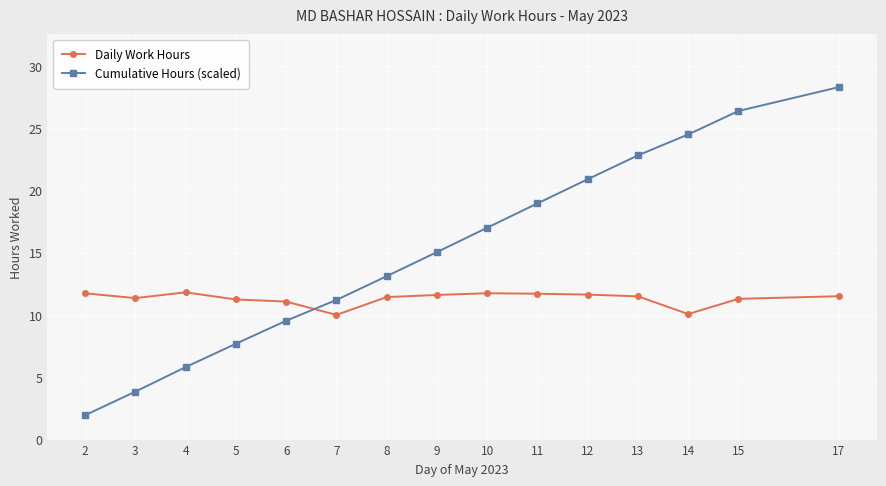

What is the value of the Cumulative Hours (scaled) point at the 12th from the left?

22.8